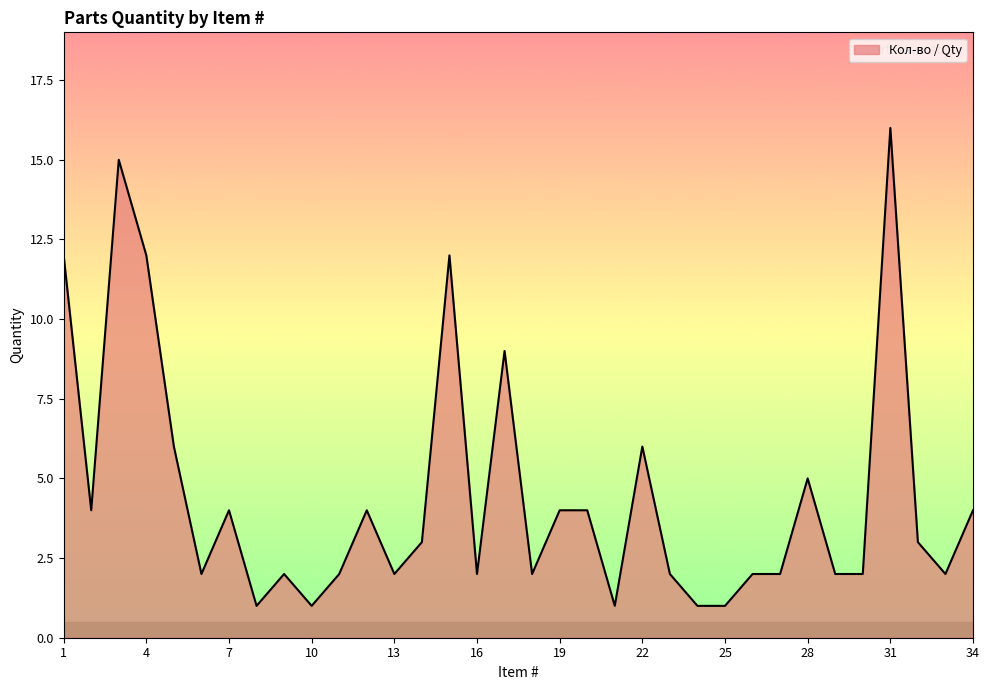

At which category does the chart reach its peak across all series?

31